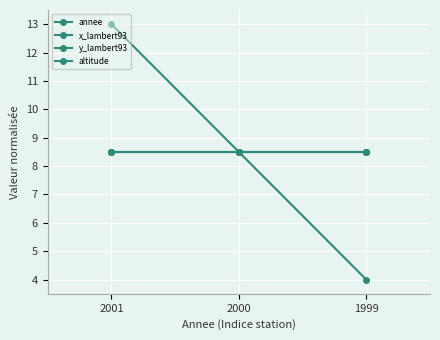

True or false: x_lambert93 has a value of 8.5 at 1999.

True